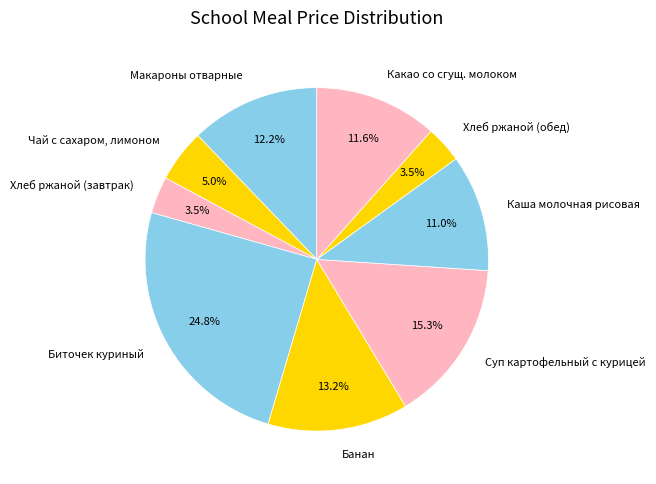

What percentage is the Суп картофельный с курицей slice, to the nearest percent?

15%